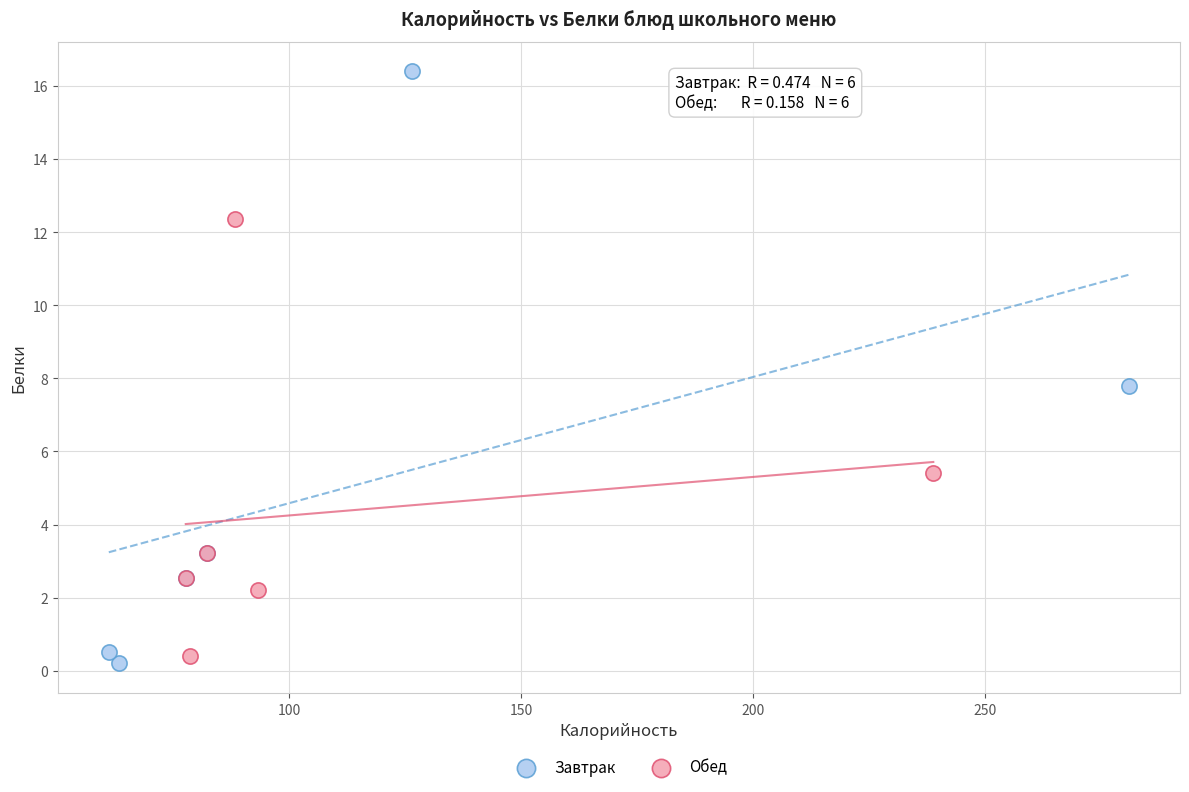

Which series contains the highest Y value?

Завтрак